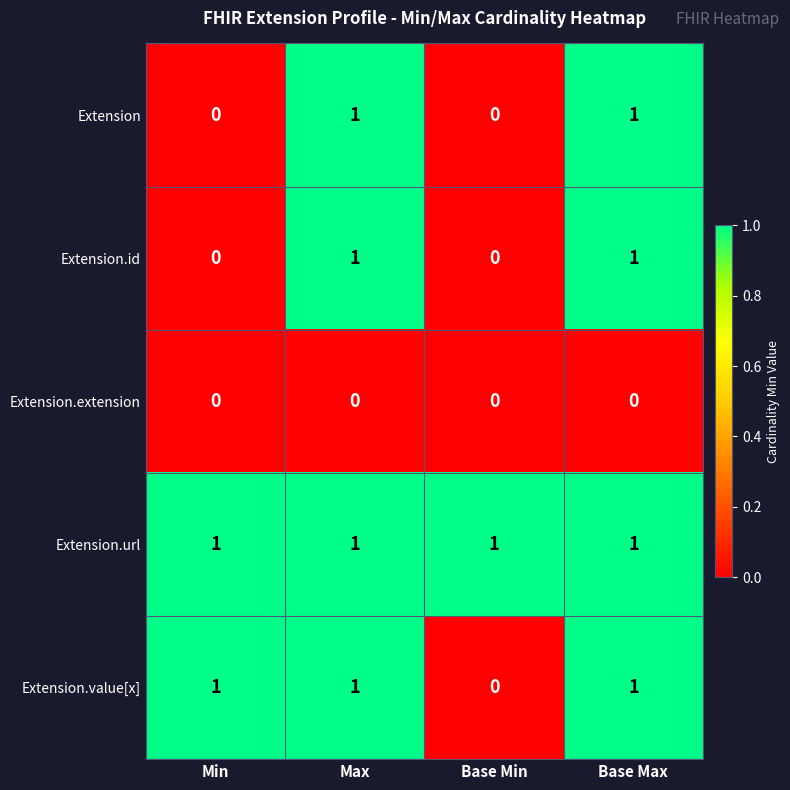

What is the sum of all Extension.value[x] values?

3